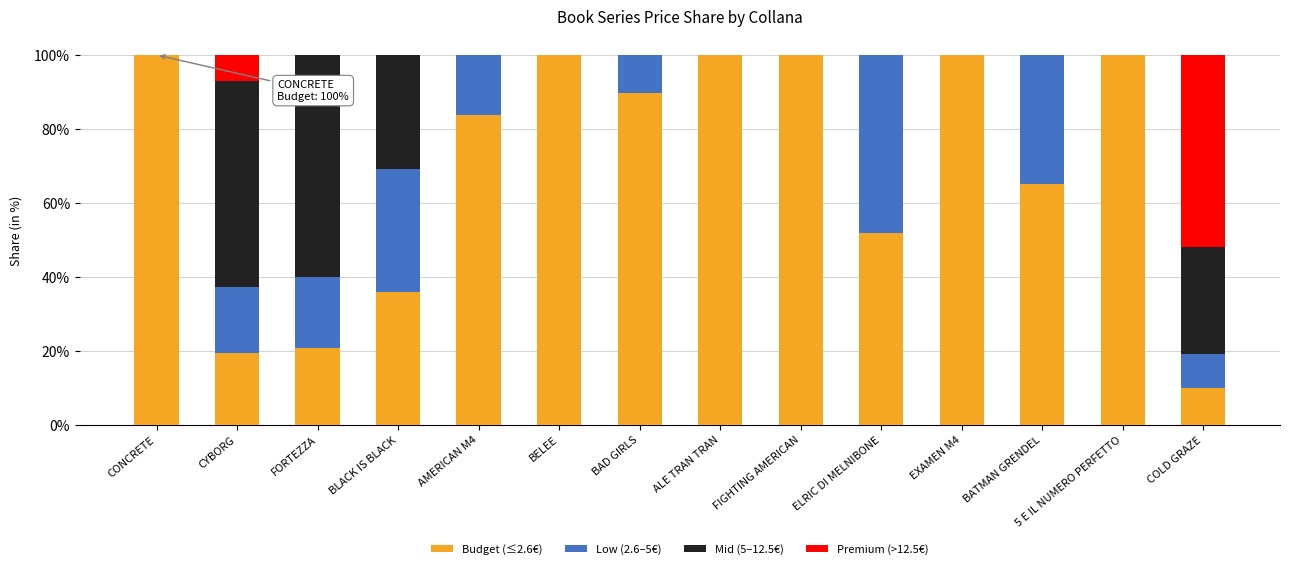

The Budget (≤2.6€) series shows 100.0 at EXAMEN M4. True or false?

True